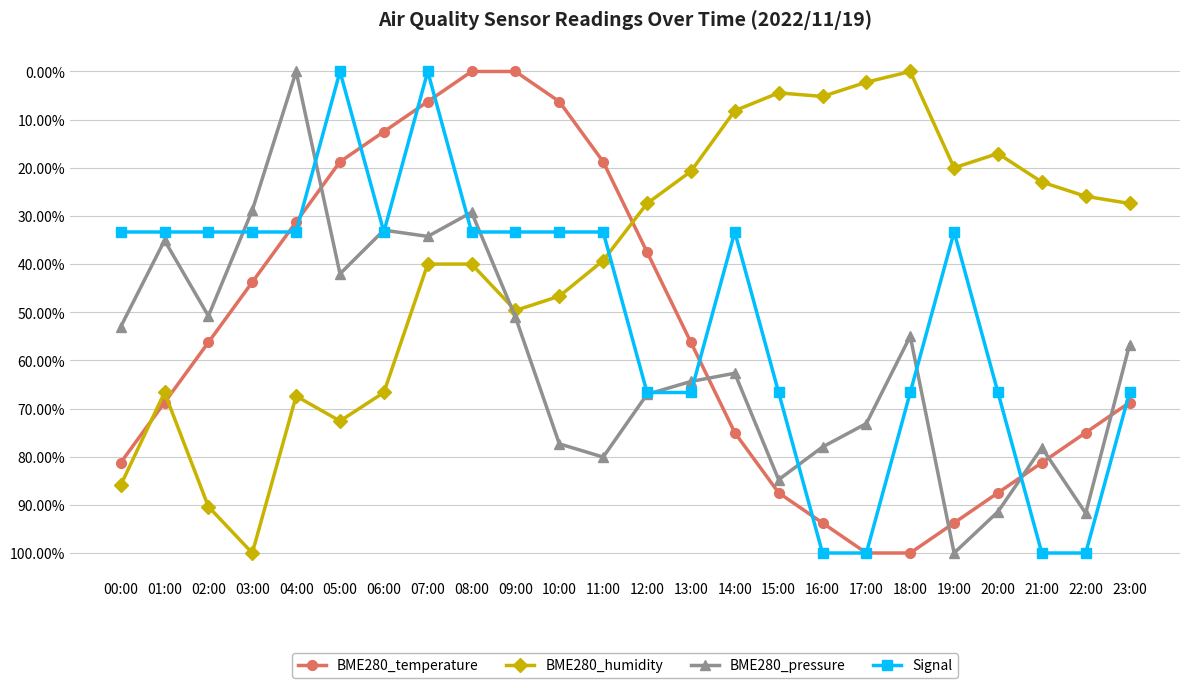

What is the maximum value shown in the chart?

1.0